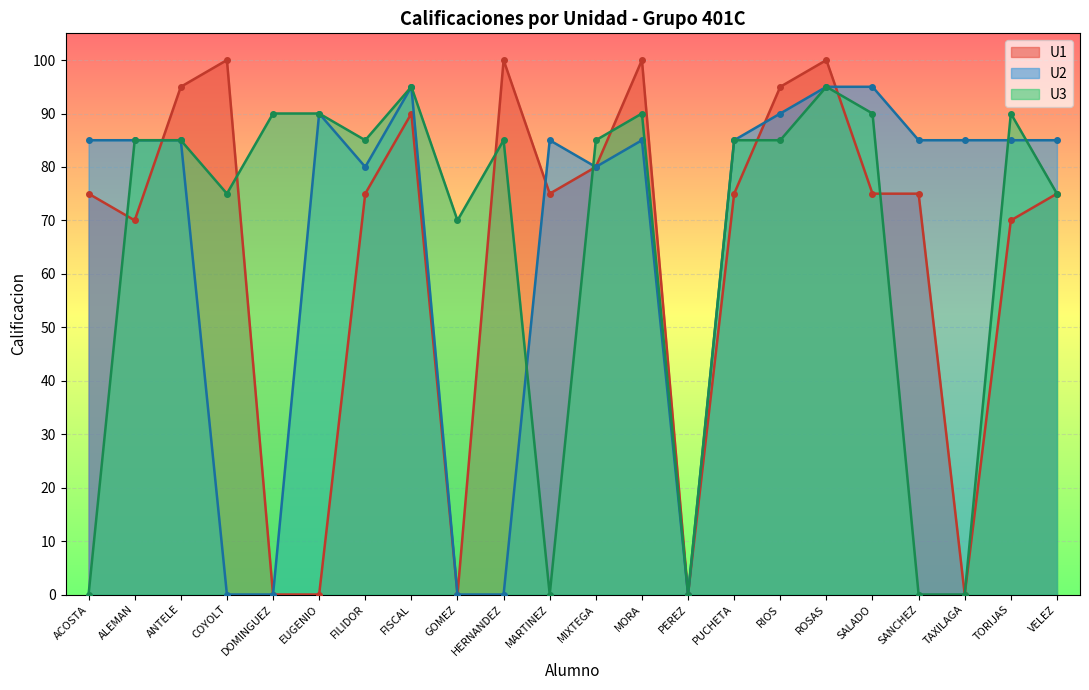

List the labels in order of U3 value, largest first.

FISCAL, ROSAS, DOMINGUEZ, EUGENIO, MORA, SALADO, TORIJAS, ALEMAN, ANTELE, FILIDOR, HERNANDEZ, MIXTEGA, PUCHETA, RIOS, COYOLT, VELEZ, GOMEZ, ACOSTA, MARTINEZ, PEREZ, SANCHEZ, TAXILAGA